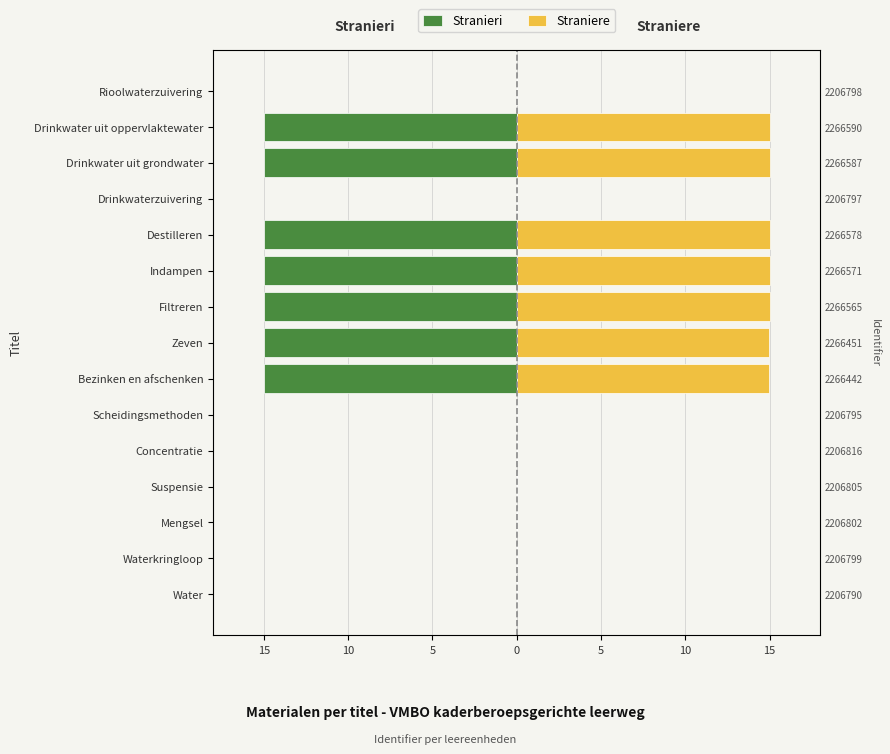

List the series in order of their overall mean, lowest first.

Stranieri, Straniere